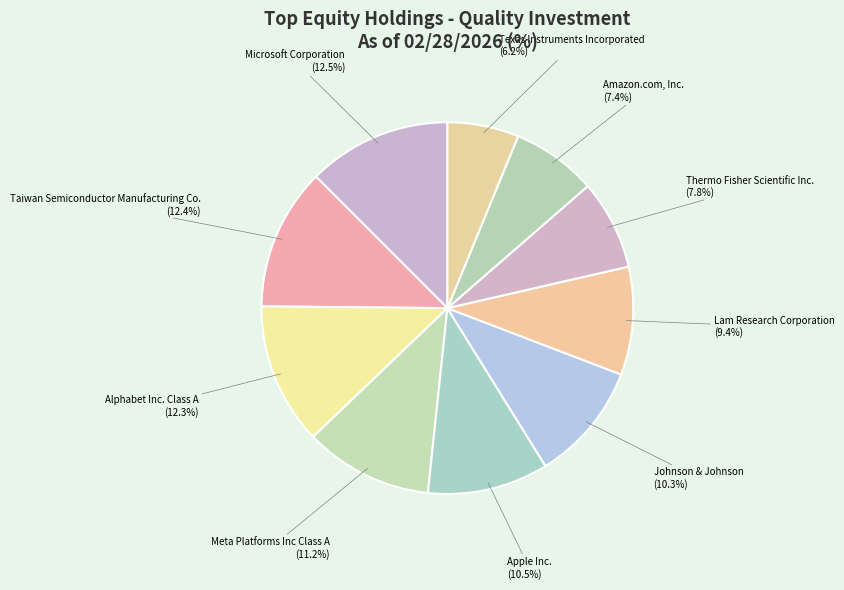

Rank the categories by value from lowest to highest.

Texas Instruments Incorporated, Amazon.com, Inc., Thermo Fisher Scientific Inc., Lam Research Corporation, Johnson & Johnson, Apple Inc., Meta Platforms Inc Class A, Alphabet Inc. Class A, Taiwan Semiconductor Manufacturing Co., Microsoft Corporation